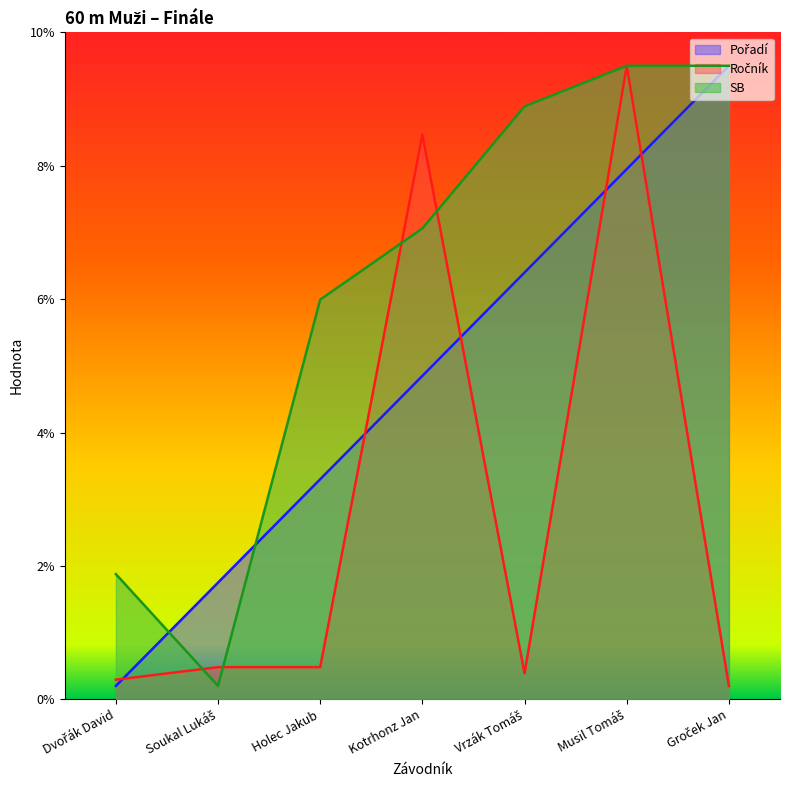

Where do SB and Pořadí first cross each other?

Dvořák David and Soukal Lukáš